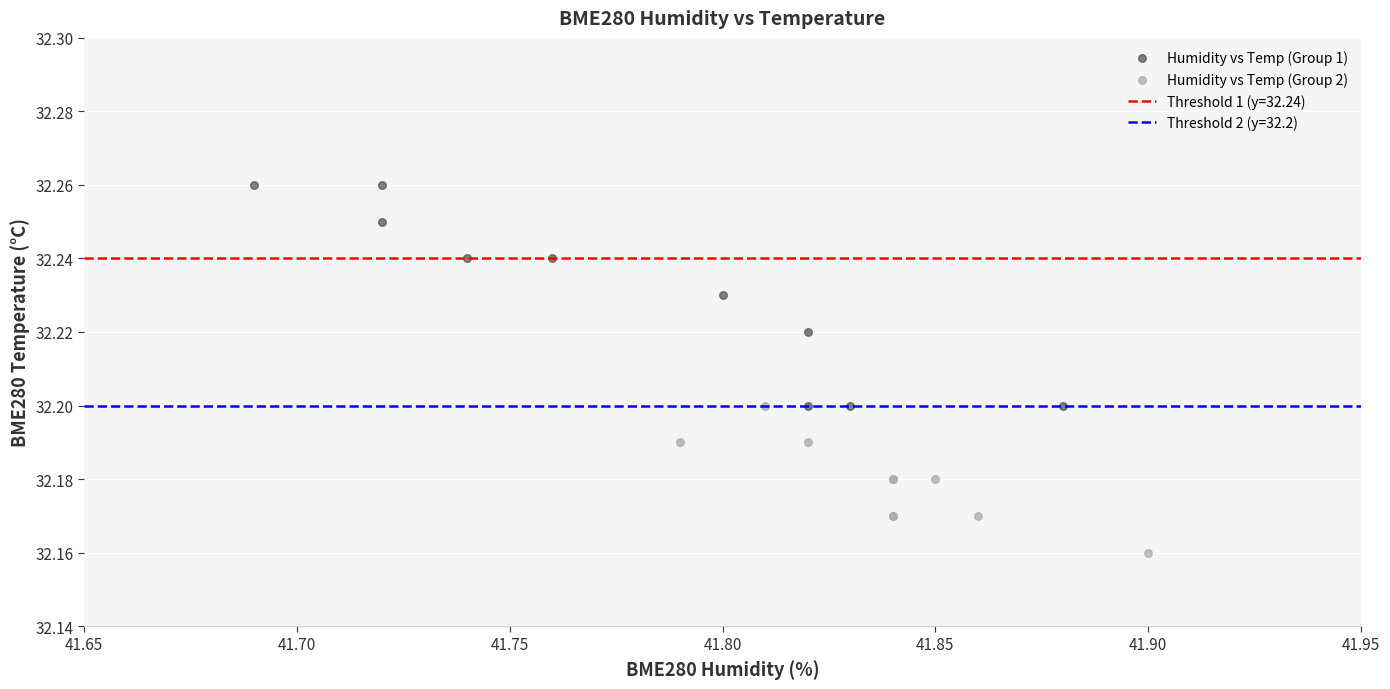

Which series reaches the maximum Y coordinate?

Humidity vs Temp (Group 1)